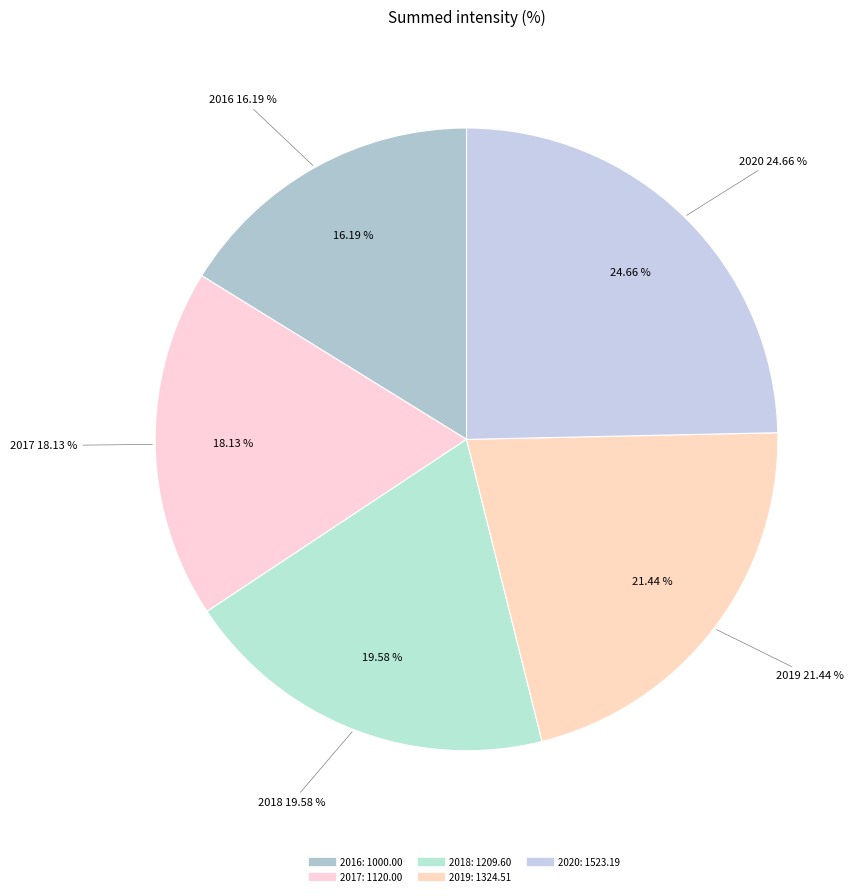

What percentage is the 2019 slice, to the nearest percent?

21%